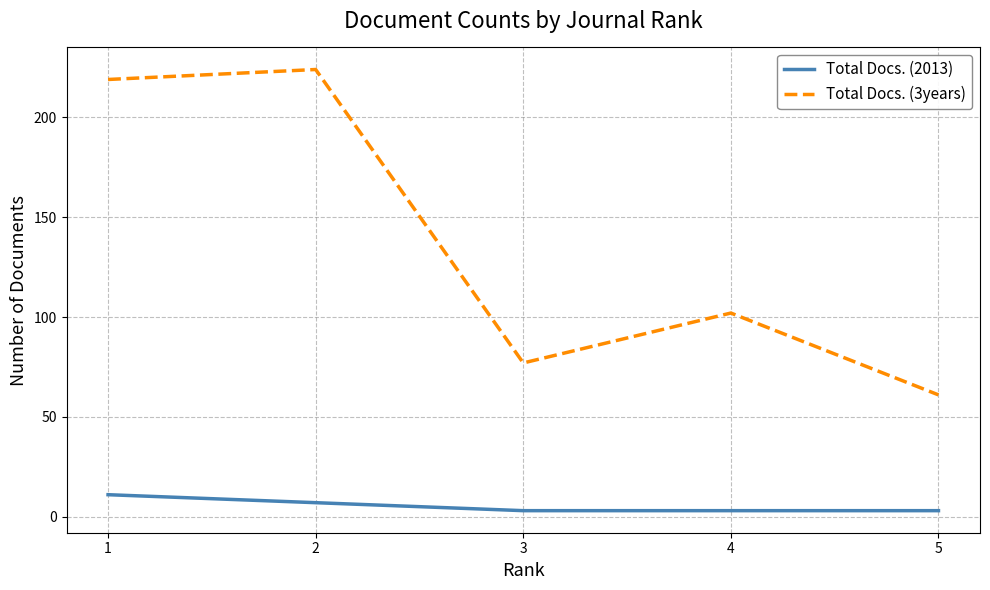

How many series are shown in this chart?

2